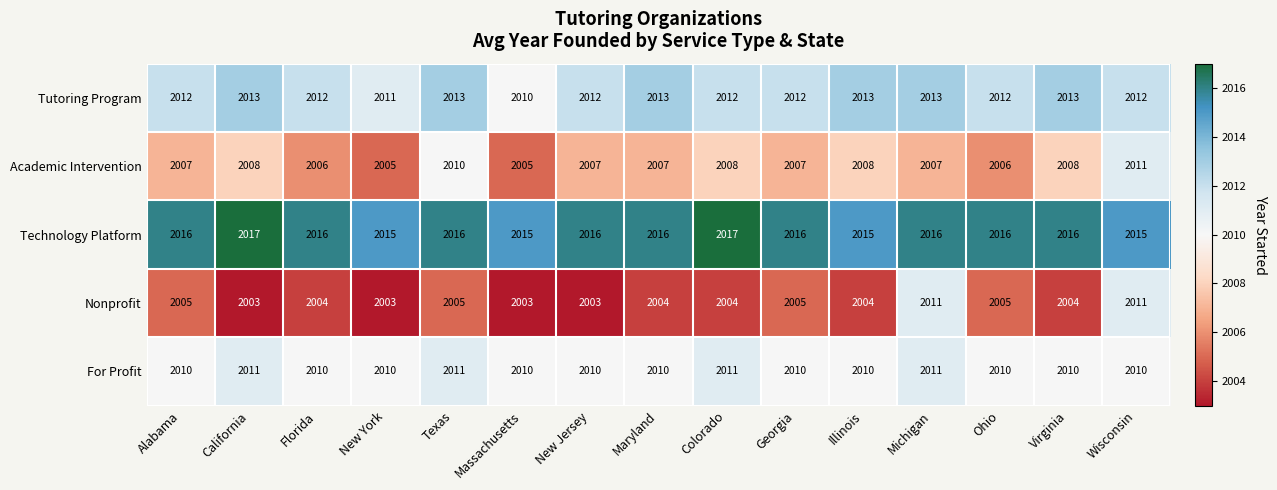

What is the sum of the Tutoring Program values at Virginia and Wisconsin?

4025